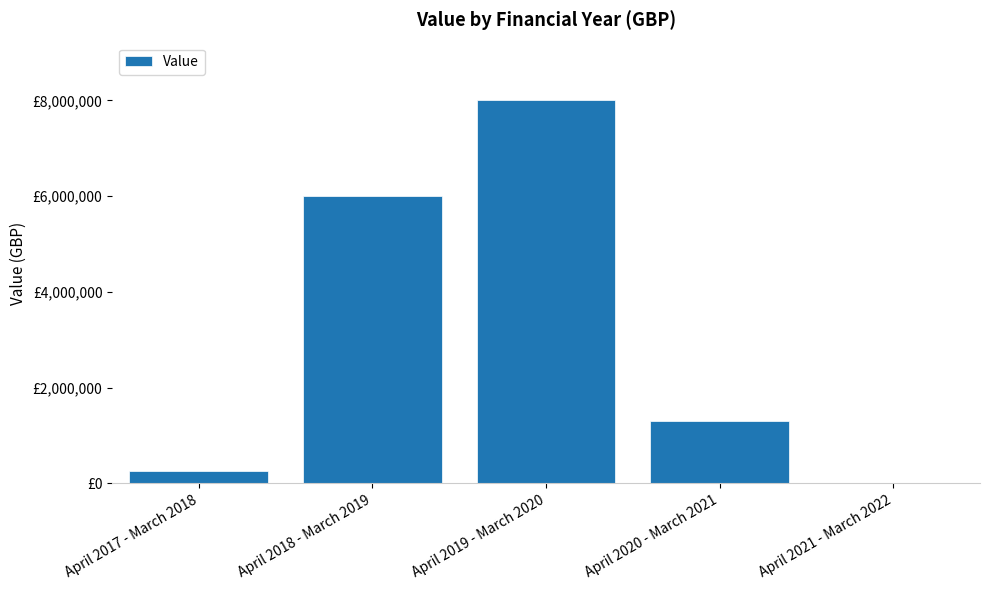

Which label corresponds to the largest value in the chart?

April 2019 - March 2020